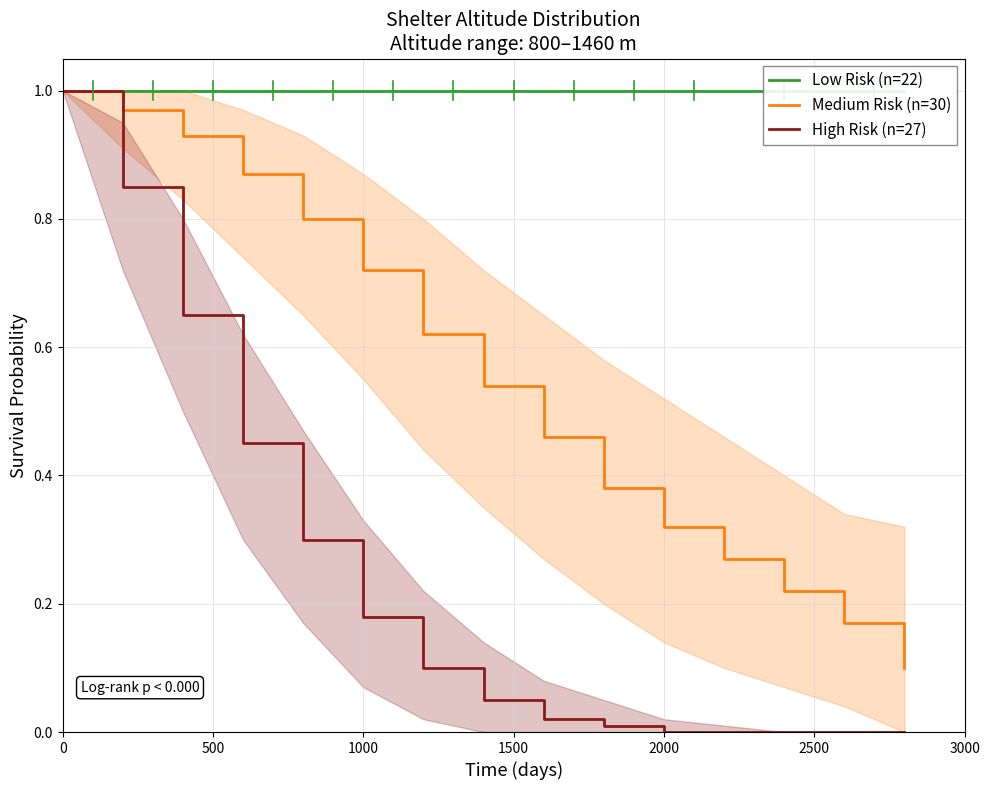

How many positive values does the High Risk (n=27) series have?

10